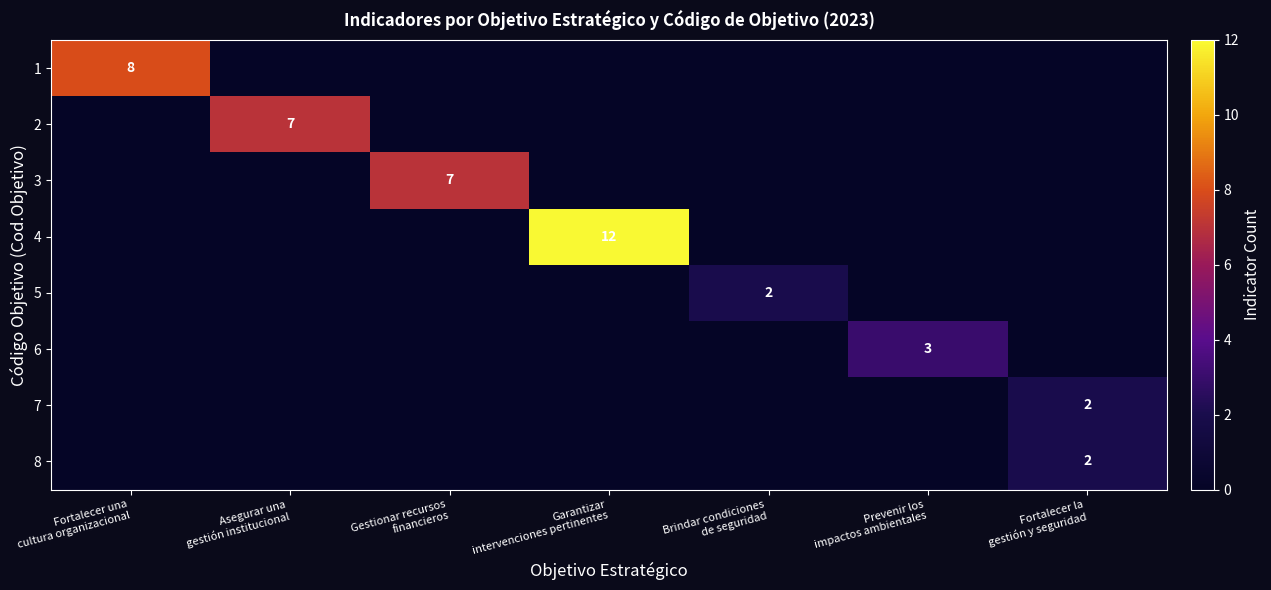

Which series has the largest range (max minus min)?

4